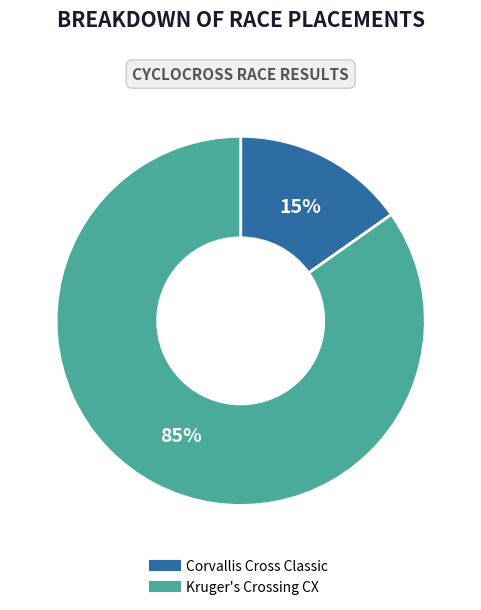

Is it true that Corvallis Cross Classic is 30% of the pie?

False